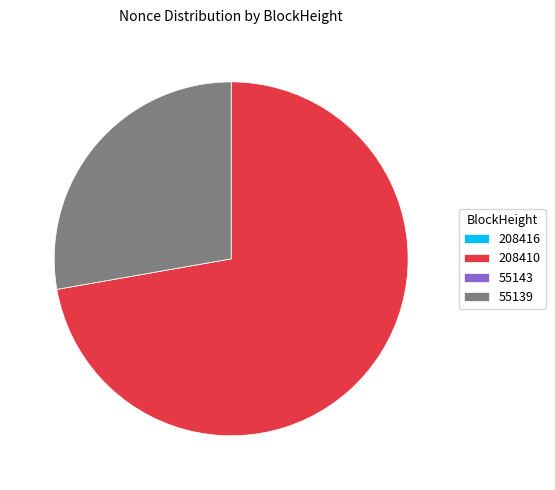

Is the sum of 55139 and 208410 greater than half?

Yes